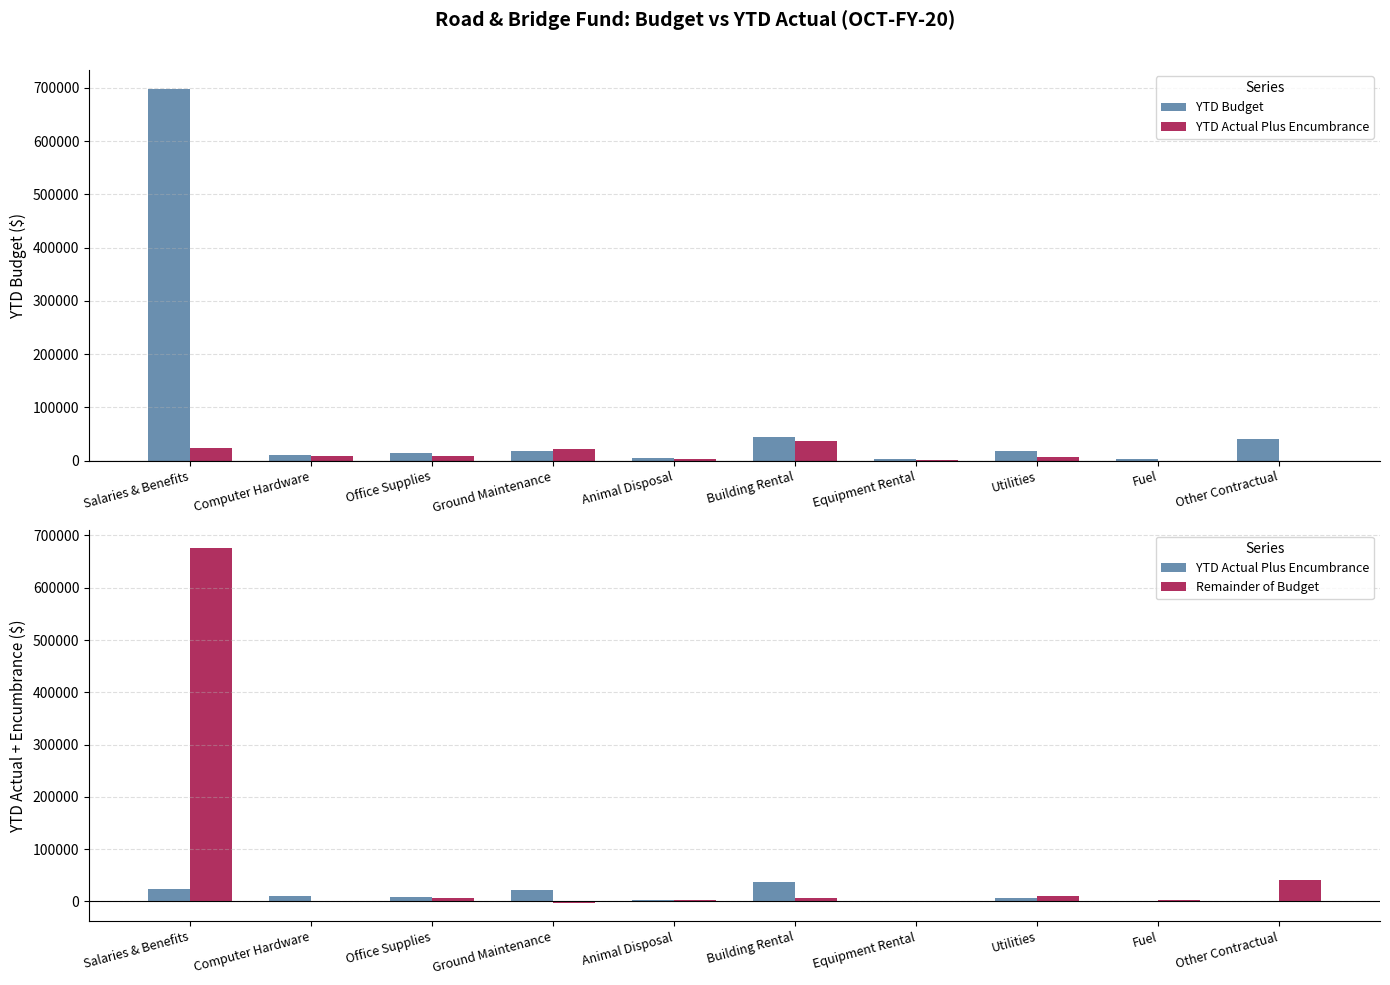

The value of YTD Actual Plus Encumbrance at Utilities is 8622.7. True or false?

False